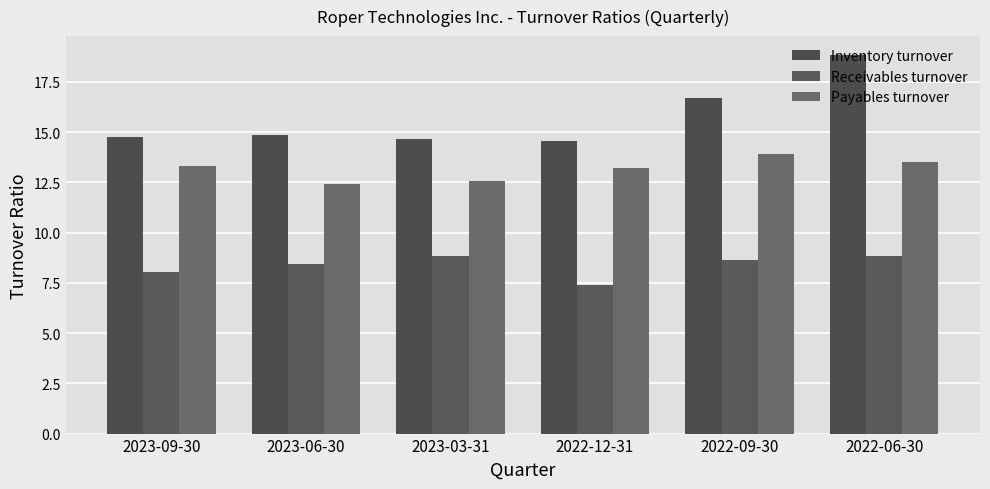

At how many categories does at least one series exceed 8?

6